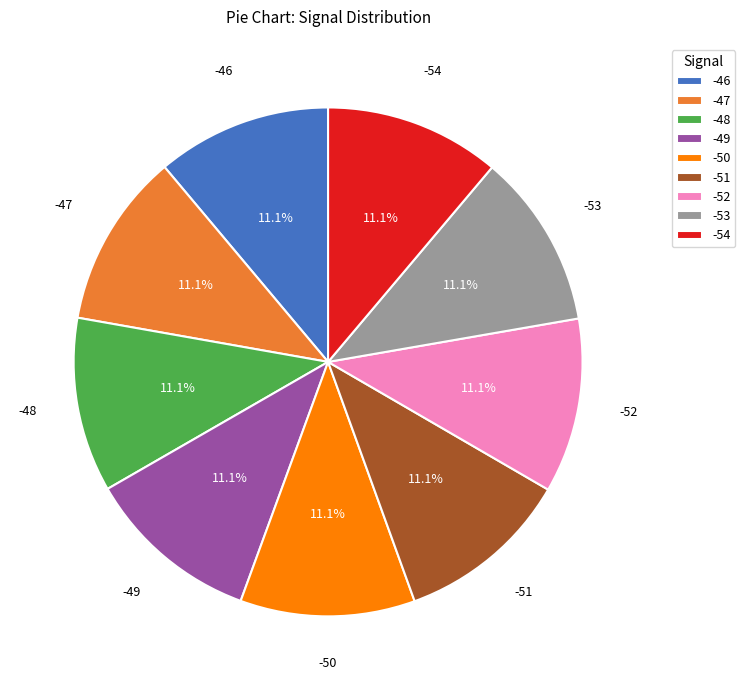

To the nearest percent, what is the combined percentage of -49 and -48?

22%